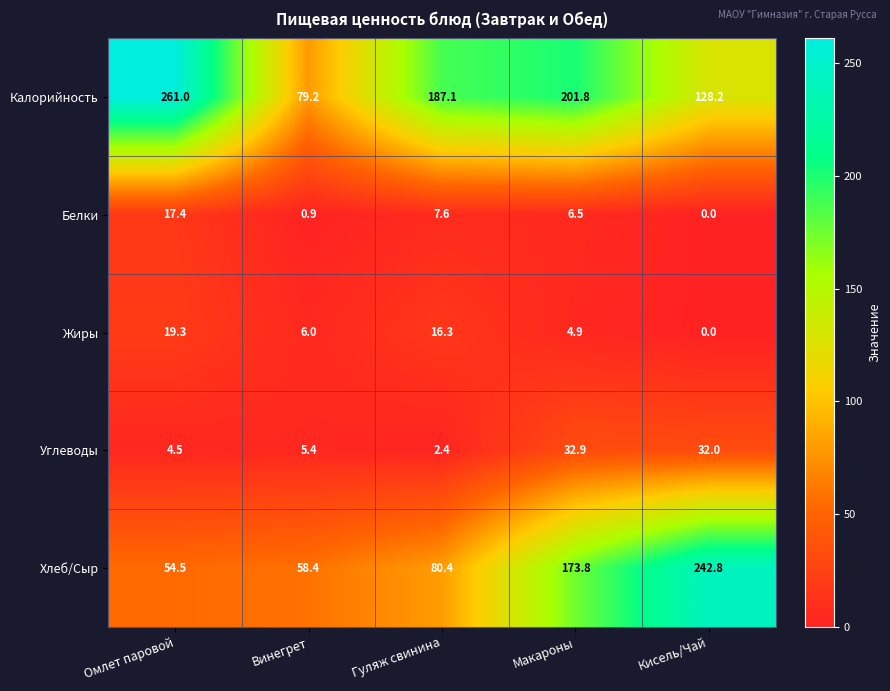

The Калорийность series shows 261.0 at Омлет паровой. True or false?

True